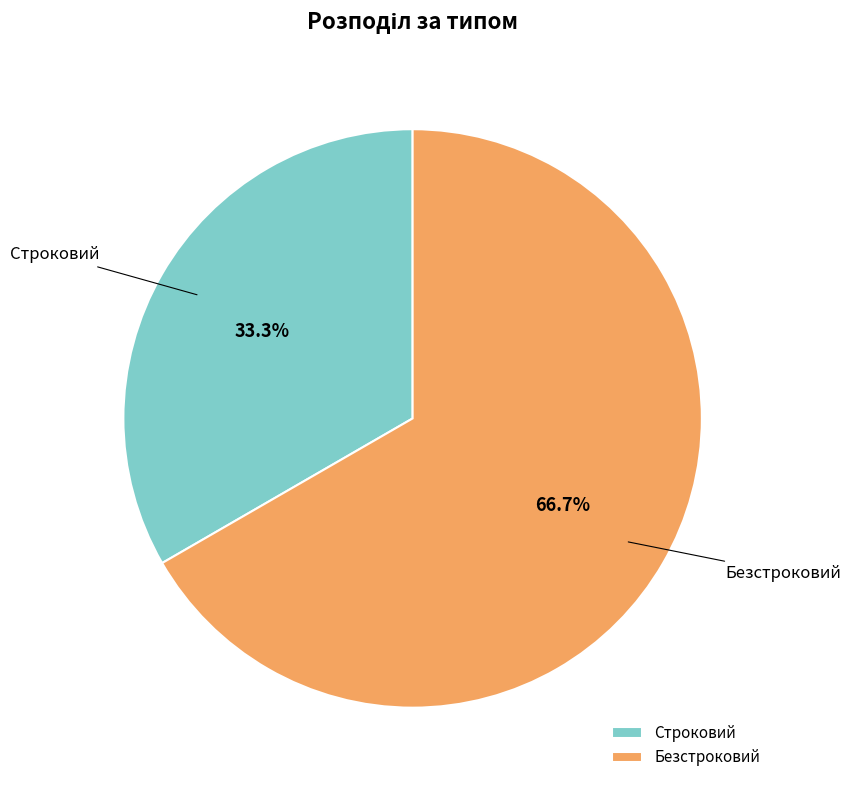

Does Строковий represent more than half of the total?

No